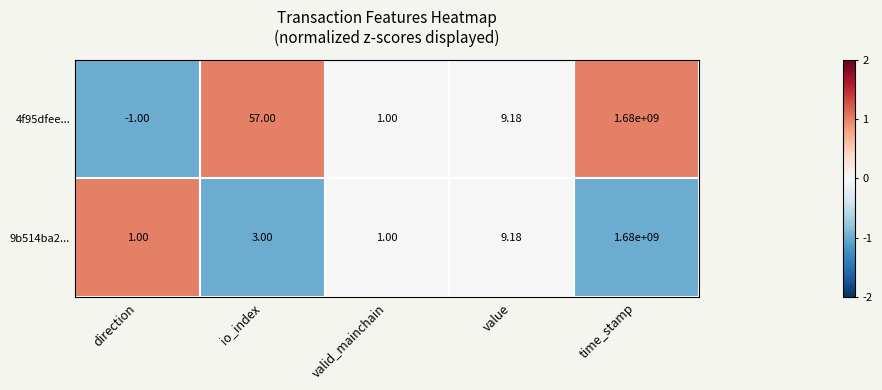

Is the value of 4f95dfee... at time_stamp greater than the value of 9b514ba2... at value?

Yes